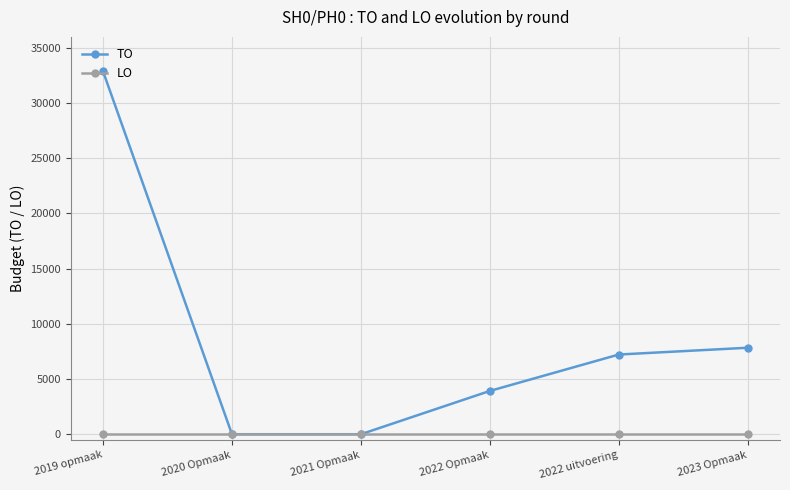

How many lines are shown in the chart?

2